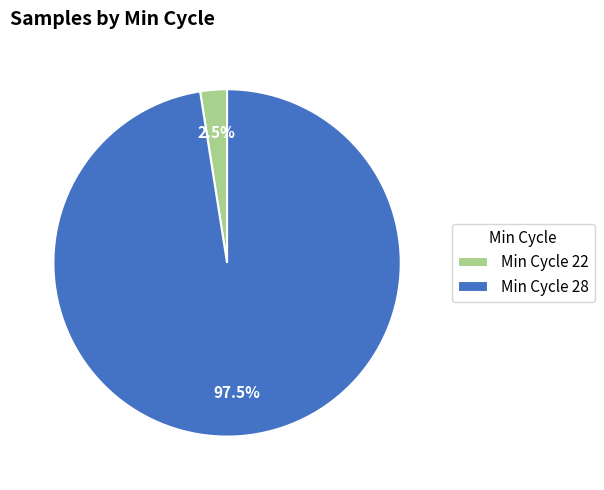

Which slice is the smallest?

Min Cycle 22